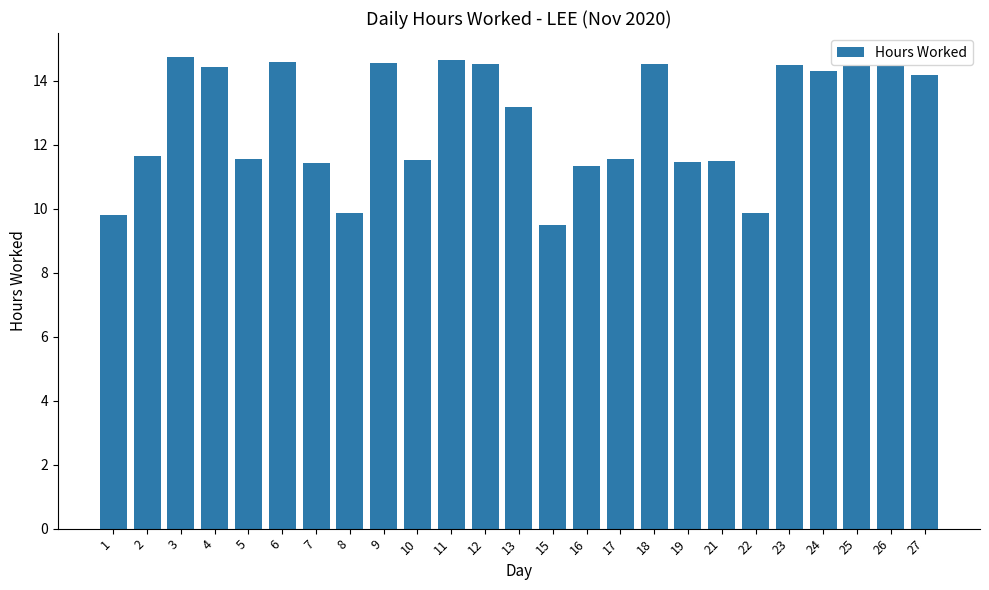

What is the maximum value shown in the chart?

14.8